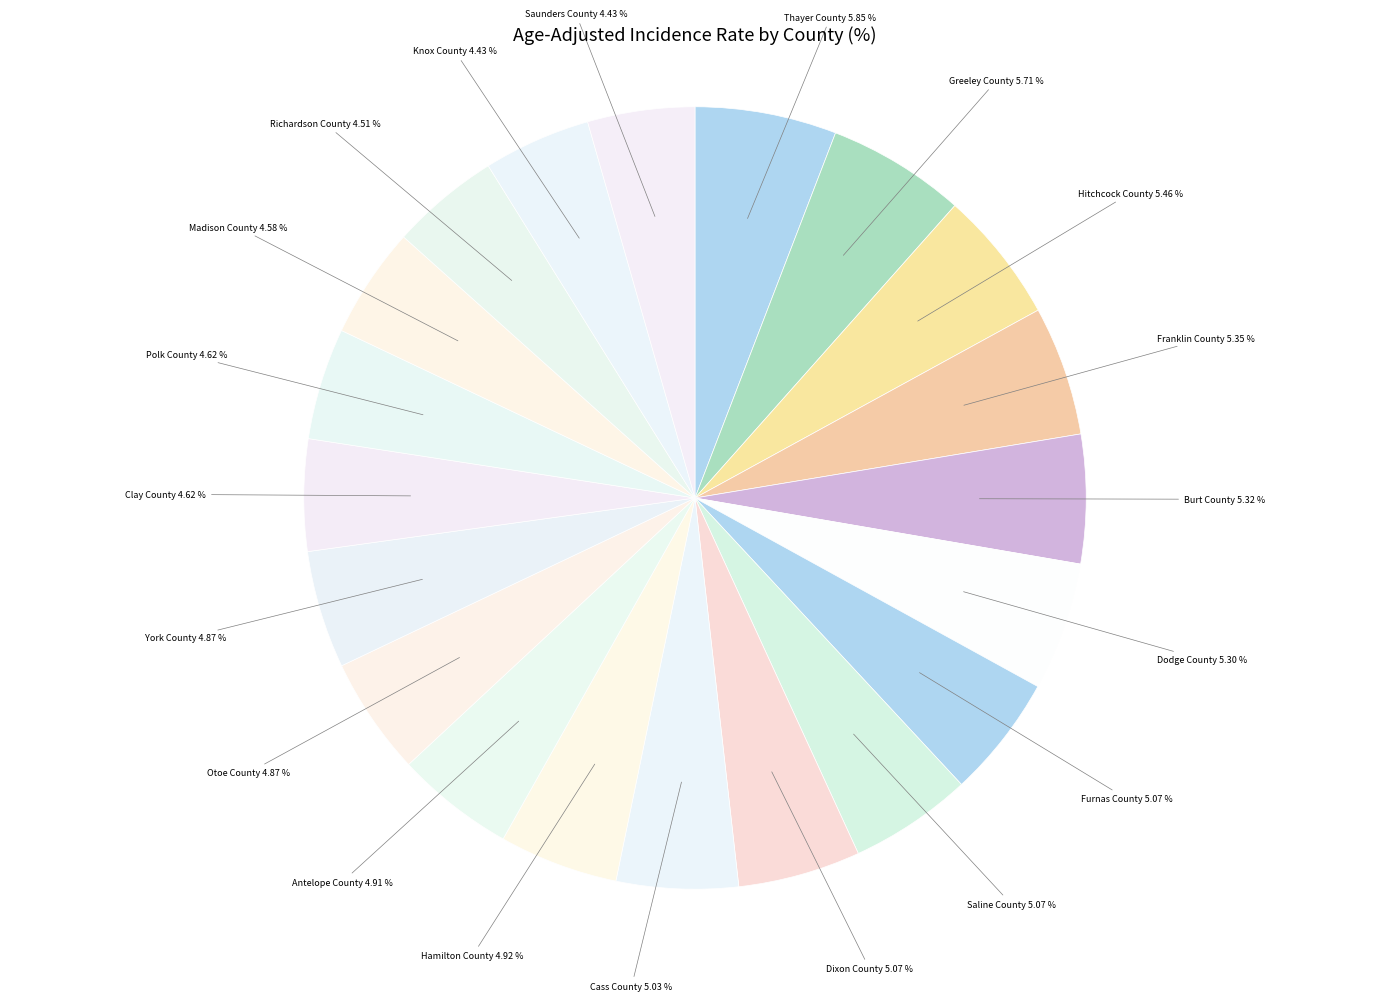

What is the ratio of the value at Burt County to the value at Richardson County?

1.2